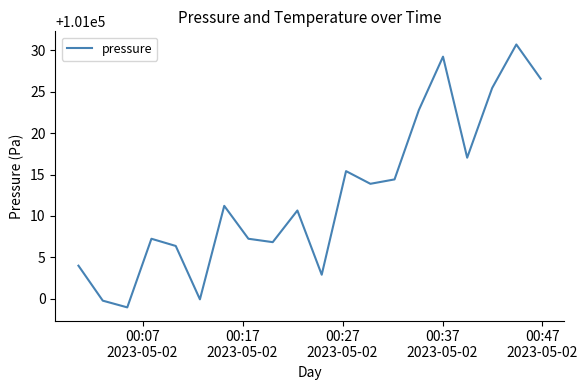

What is the smallest value displayed?

100999.0